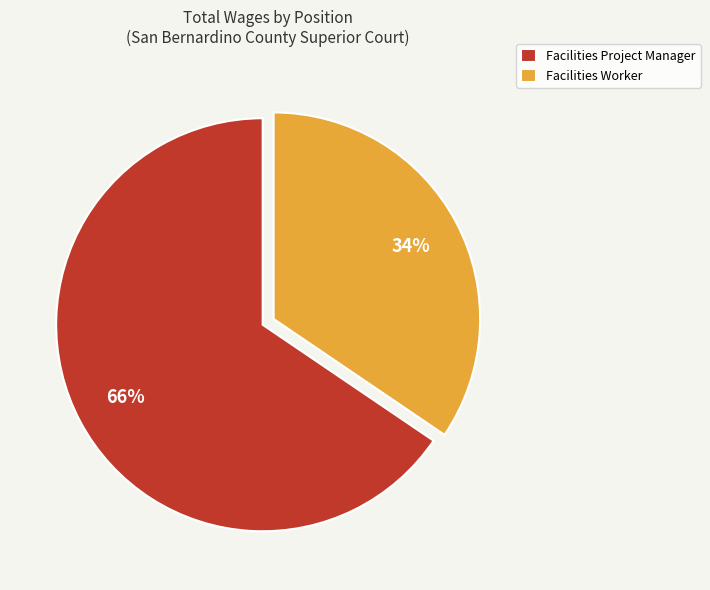

To the nearest percent, what is the combined percentage of Facilities Worker and Facilities Project Manager?

100%